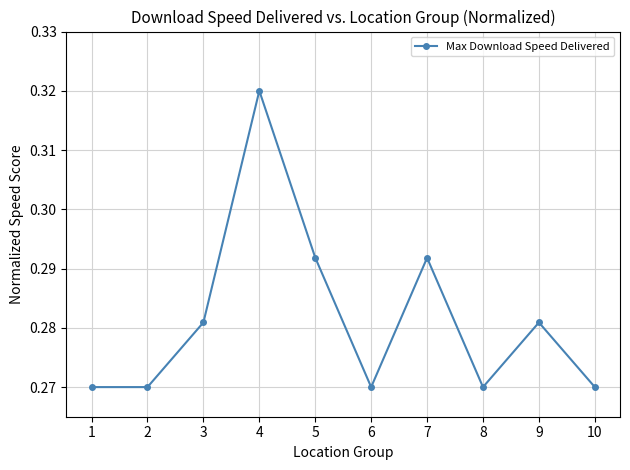

What is the sum of all values?

2.8